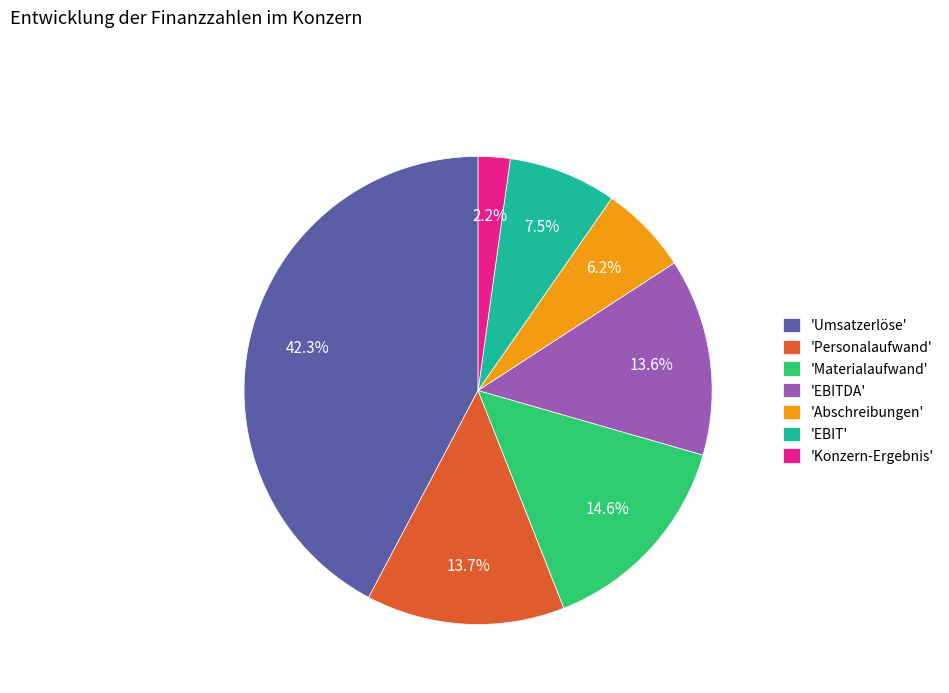

Which has a higher value, 'Materialaufwand' or 'EBITDA'?

'Materialaufwand'